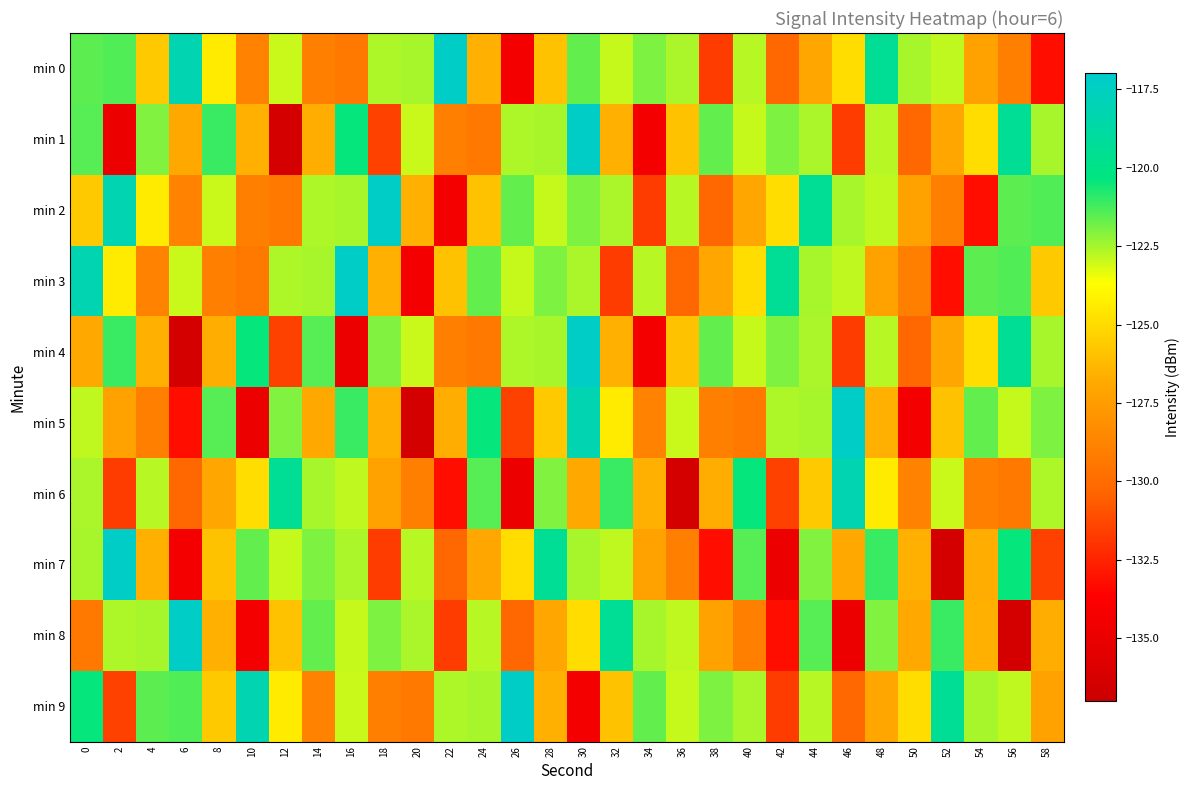

Reading left to right, extract all data points from this chart.

min 0: 0=-121.6	2=-121.4	4=-125.7	6=-118.2	8=-124.4	10=-128.8	12=-122.9	14=-128.9	16=-129.3	18=-122.6	20=-122.5	22=-117.2	24=-126.6	26=-134.3	28=-125.9	30=-121.6	32=-122.9	34=-122.0	36=-122.6	38=-131.7	40=-122.7	42=-130.3	44=-127.0	46=-124.9	48=-119.4	50=-122.5	52=-122.8	54=-127.2	56=-128.9	58=-133.2
min 1: 0=-121.5	2=-134.9	4=-122.0	6=-126.9	8=-121.1	10=-126.6	12=-136.4	14=-126.7	16=-120.4	18=-131.5	20=-122.9	22=-128.9	24=-129.3	26=-122.6	28=-122.5	30=-117.2	32=-126.6	34=-134.3	36=-125.9	38=-121.6	40=-122.9	42=-122.0	44=-122.6	46=-131.7	48=-122.7	50=-130.3	52=-127.0	54=-124.9	56=-119.4	58=-122.5
min 2: 0=-125.7	2=-118.2	4=-124.4	6=-128.8	8=-122.9	10=-128.9	12=-129.3	14=-122.6	16=-122.5	18=-117.2	20=-126.6	22=-134.3	24=-125.9	26=-121.6	28=-122.9	30=-122.0	32=-122.6	34=-131.7	36=-122.7	38=-130.3	40=-127.0	42=-124.9	44=-119.4	46=-122.5	48=-122.8	50=-127.2	52=-128.9	54=-133.2	56=-121.6	58=-121.4
min 3: 0=-118.2	2=-124.4	4=-128.8	6=-122.9	8=-128.9	10=-129.3	12=-122.6	14=-122.5	16=-117.2	18=-126.6	20=-134.3	22=-125.9	24=-121.6	26=-122.9	28=-122.0	30=-122.6	32=-131.7	34=-122.7	36=-130.3	38=-127.0	40=-124.9	42=-119.4	44=-122.5	46=-122.8	48=-127.2	50=-128.9	52=-133.2	54=-121.6	56=-121.4	58=-125.7
min 4: 0=-126.9	2=-121.1	4=-126.6	6=-136.4	8=-126.7	10=-120.4	12=-131.5	14=-121.5	16=-134.9	18=-122.0	20=-122.9	22=-128.9	24=-129.3	26=-122.6	28=-122.5	30=-117.2	32=-126.6	34=-134.3	36=-125.9	38=-121.6	40=-122.9	42=-122.0	44=-122.6	46=-131.7	48=-122.7	50=-130.3	52=-127.0	54=-124.9	56=-119.4	58=-122.5
min 5: 0=-122.8	2=-127.2	4=-128.9	6=-133.2	8=-121.5	10=-134.9	12=-122.0	14=-126.9	16=-121.1	18=-126.6	20=-136.4	22=-126.7	24=-120.4	26=-131.5	28=-125.7	30=-118.2	32=-124.4	34=-128.8	36=-122.9	38=-128.9	40=-129.3	42=-122.6	44=-122.5	46=-117.2	48=-126.6	50=-134.3	52=-125.9	54=-121.6	56=-122.9	58=-122.0
min 6: 0=-122.6	2=-131.7	4=-122.7	6=-130.3	8=-127.0	10=-124.9	12=-119.4	14=-122.5	16=-122.8	18=-127.2	20=-128.9	22=-133.2	24=-121.5	26=-134.9	28=-122.0	30=-126.9	32=-121.1	34=-126.6	36=-136.4	38=-126.7	40=-120.4	42=-131.5	44=-125.7	46=-118.2	48=-124.4	50=-128.8	52=-122.9	54=-128.9	56=-129.3	58=-122.6
min 7: 0=-122.5	2=-117.2	4=-126.6	6=-134.3	8=-125.9	10=-121.6	12=-122.9	14=-122.0	16=-122.6	18=-131.7	20=-122.7	22=-130.3	24=-127.0	26=-124.9	28=-119.4	30=-122.5	32=-122.8	34=-127.2	36=-128.9	38=-133.2	40=-121.5	42=-134.9	44=-122.0	46=-126.9	48=-121.1	50=-126.6	52=-136.4	54=-126.7	56=-120.4	58=-131.5
min 8: 0=-129.3	2=-122.6	4=-122.5	6=-117.2	8=-126.6	10=-134.3	12=-125.9	14=-121.6	16=-122.9	18=-122.0	20=-122.6	22=-131.7	24=-122.7	26=-130.3	28=-127.0	30=-124.9	32=-119.4	34=-122.5	36=-122.8	38=-127.2	40=-128.9	42=-133.2	44=-121.5	46=-134.9	48=-122.0	50=-126.9	52=-121.1	54=-126.6	56=-136.4	58=-126.7
min 9: 0=-120.4	2=-131.5	4=-121.6	6=-121.4	8=-125.7	10=-118.2	12=-124.4	14=-128.8	16=-122.9	18=-128.9	20=-129.3	22=-122.6	24=-122.5	26=-117.2	28=-126.6	30=-134.3	32=-125.9	34=-121.6	36=-122.9	38=-122.0	40=-122.6	42=-131.7	44=-122.7	46=-130.3	48=-127.0	50=-124.9	52=-119.4	54=-122.5	56=-122.8	58=-127.2